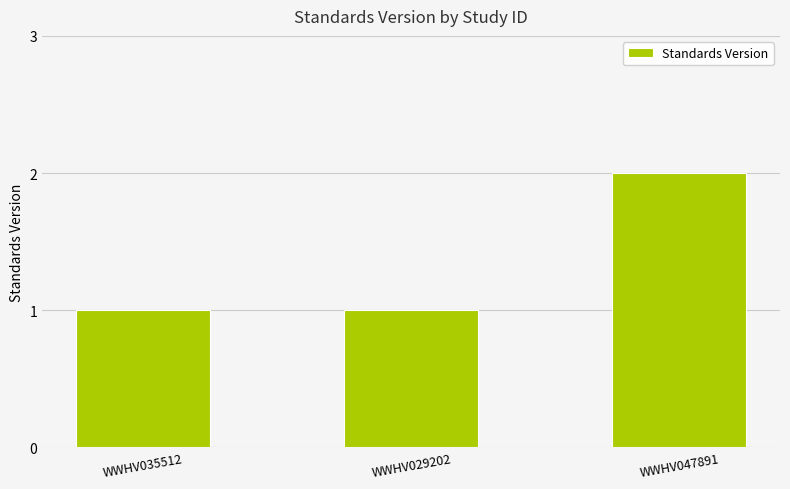

What is the sum of all values?

4